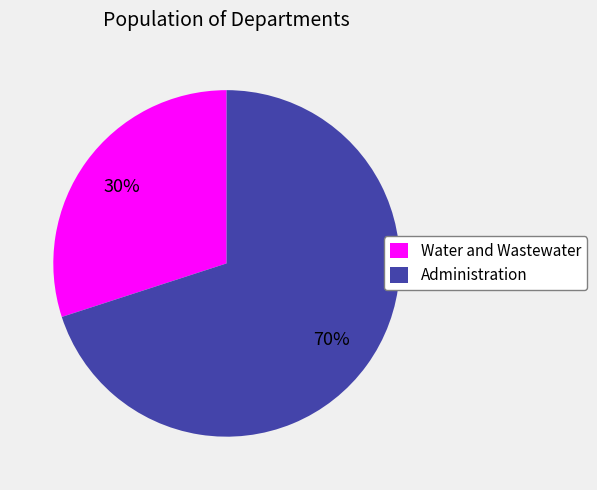

Combined, do Water and Wastewater and Administration account for over 50%?

Yes